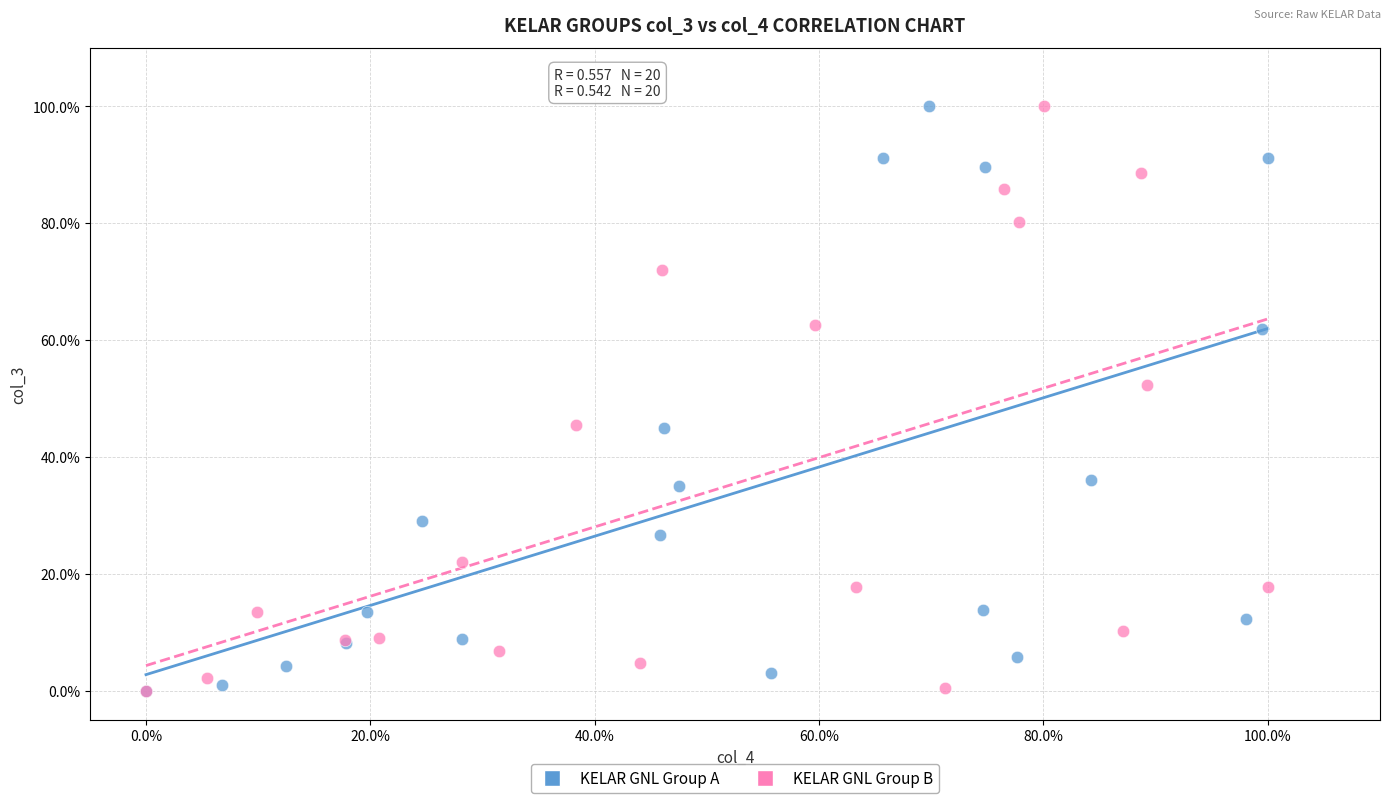

What are all the series names shown in the legend?

KELAR GNL Group A, KELAR GNL Group B